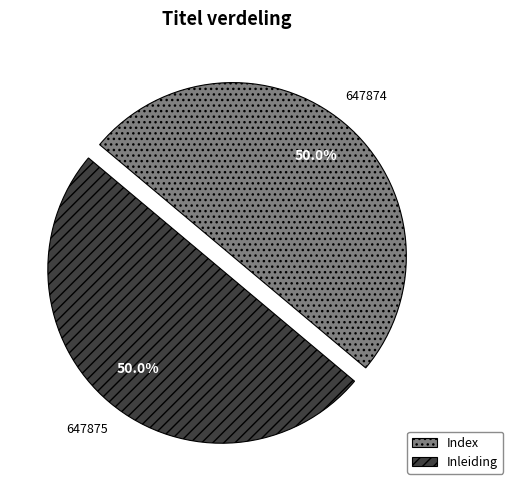

Is it true that Inleiding is 56% of the pie?

False